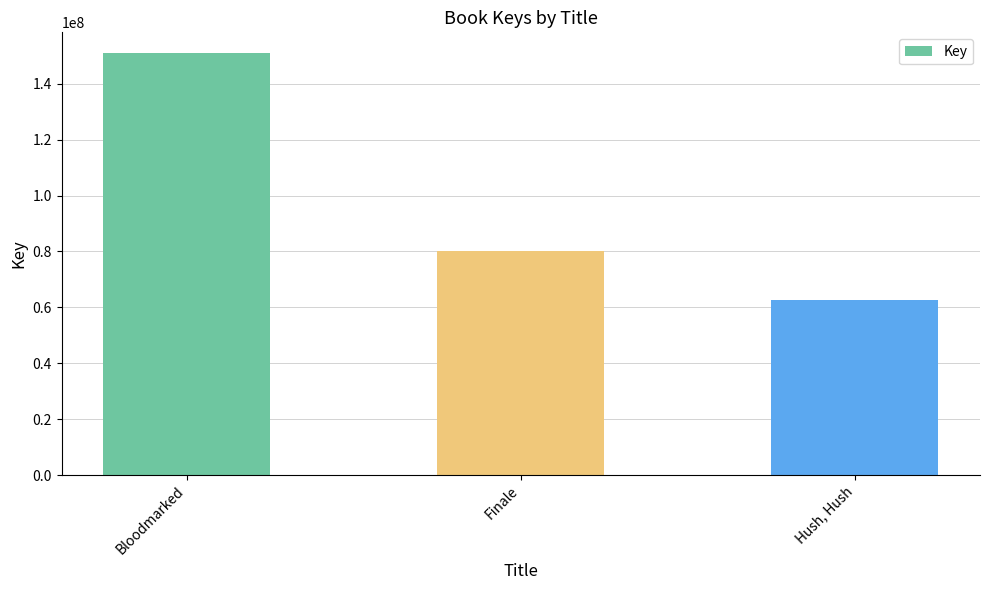

What is the label of the 2nd bar from the left?

Finale